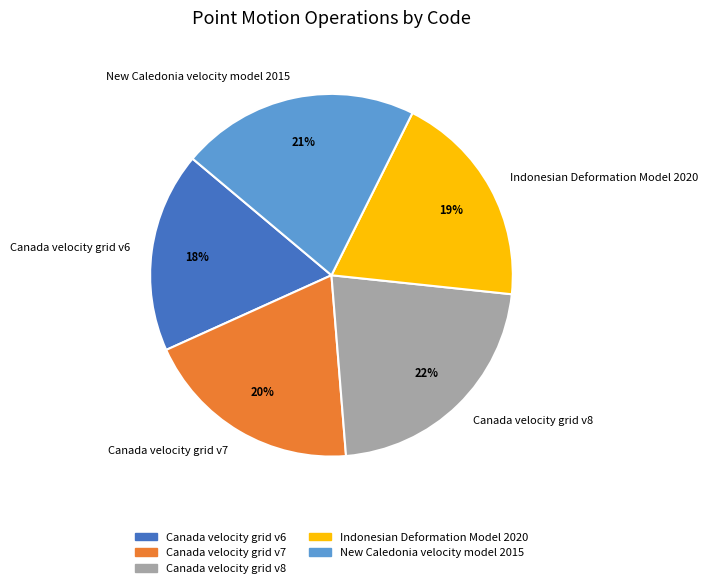

Count the number of slices in the pie.

5